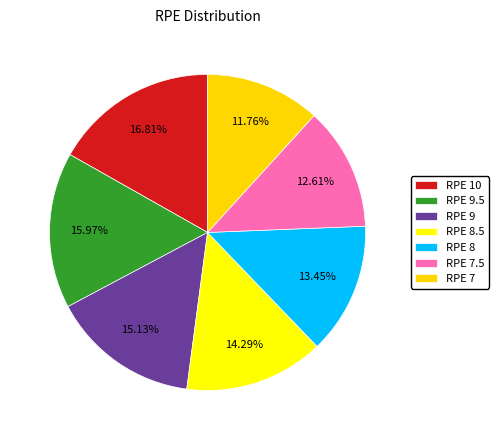

Between RPE 8 and RPE 8.5, which is larger?

RPE 8.5